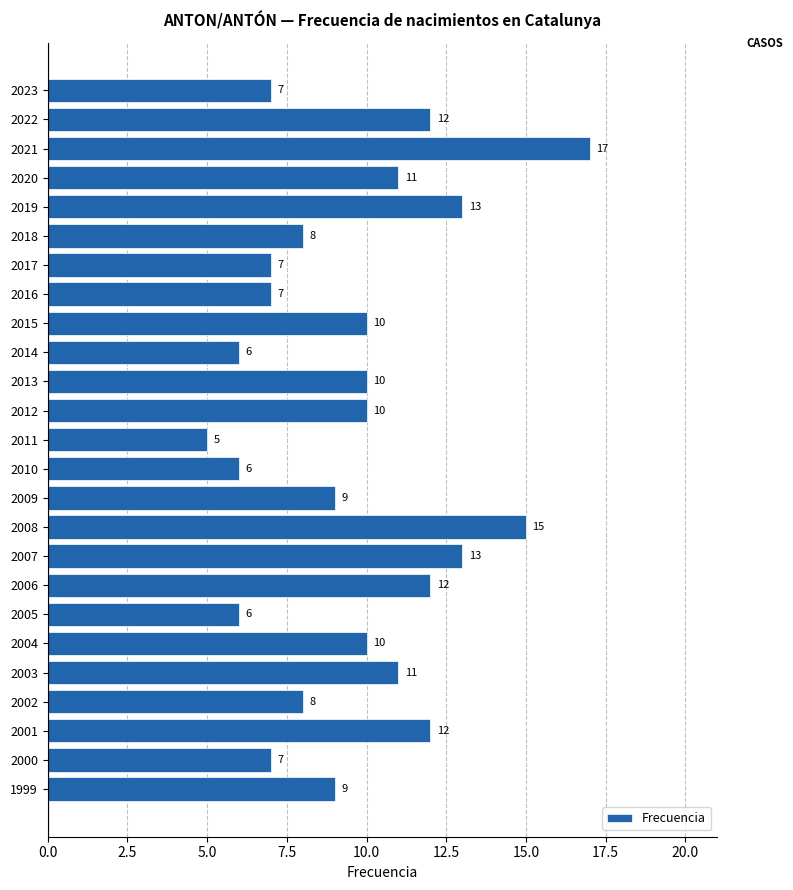

Reading top to bottom, what are all the values shown in this chart?

2023=7	2022=12	2021=17	2020=11	2019=13	2018=8	2017=7	2016=7	2015=10	2014=6	2013=10	2012=10	2011=5	2010=6	2009=9	2008=15	2007=13	2006=12	2005=6	2004=10	2003=11	2002=8	2001=12	2000=7	1999=9